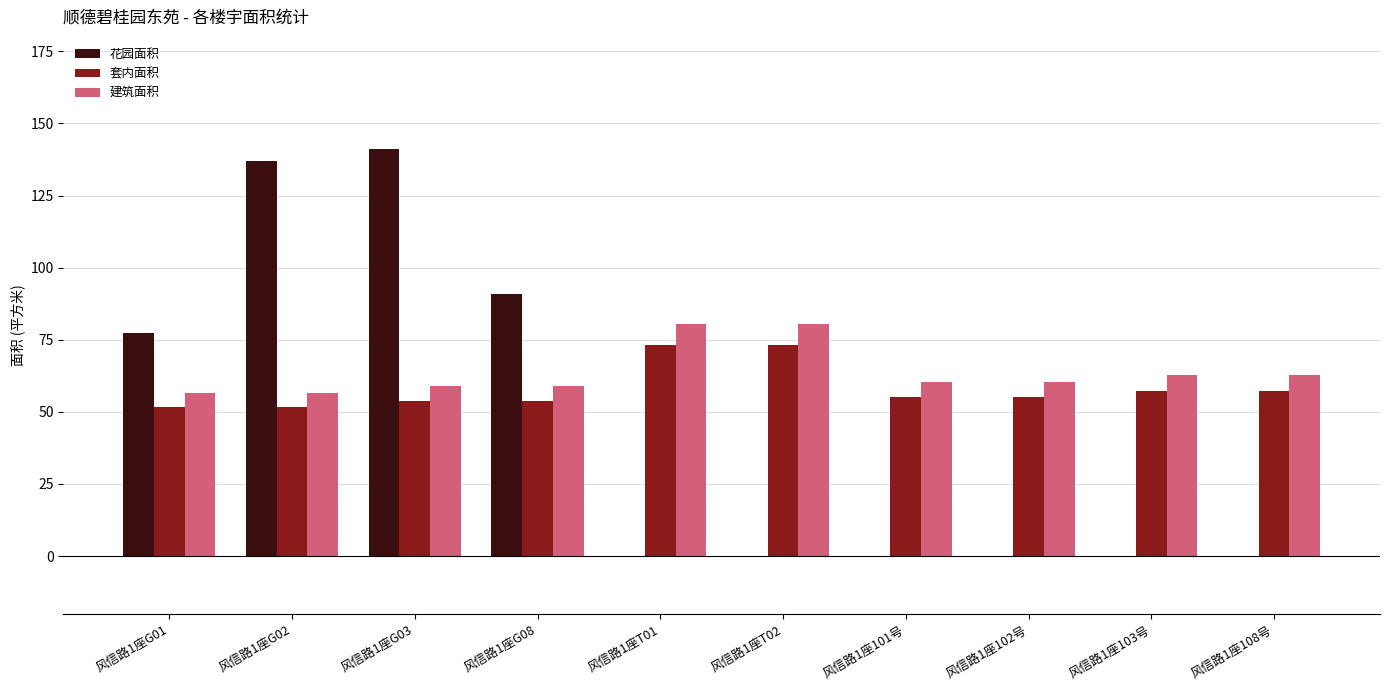

Where does the 建筑面积 series first go above 60?

风信路1座T01